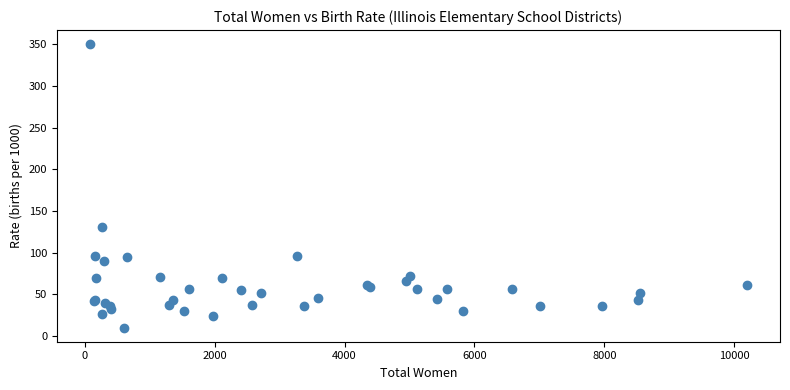

What Y value in the scatter plot is closest to 180?

130.6